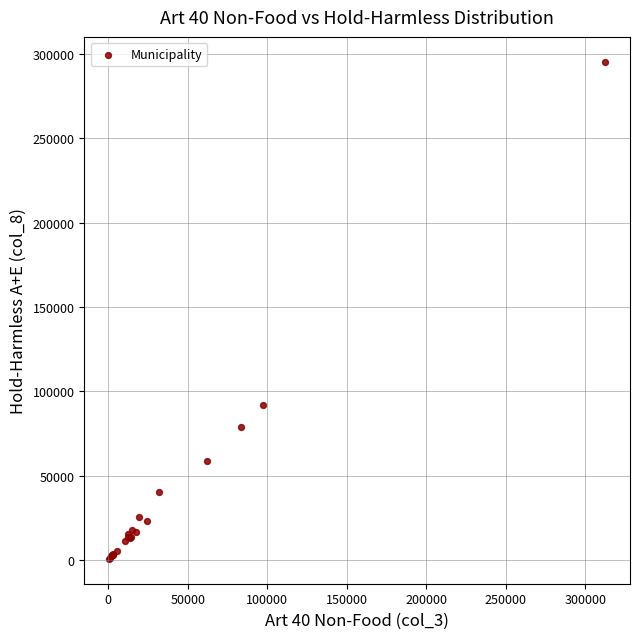

What Y value in the scatter plot is closest to 148048?

92020.8